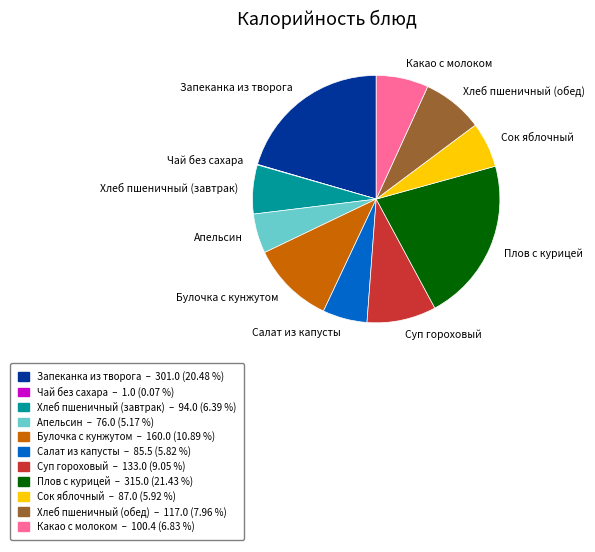

Combined, do Запеканка из творога and Какао с молоком account for over 50%?

No